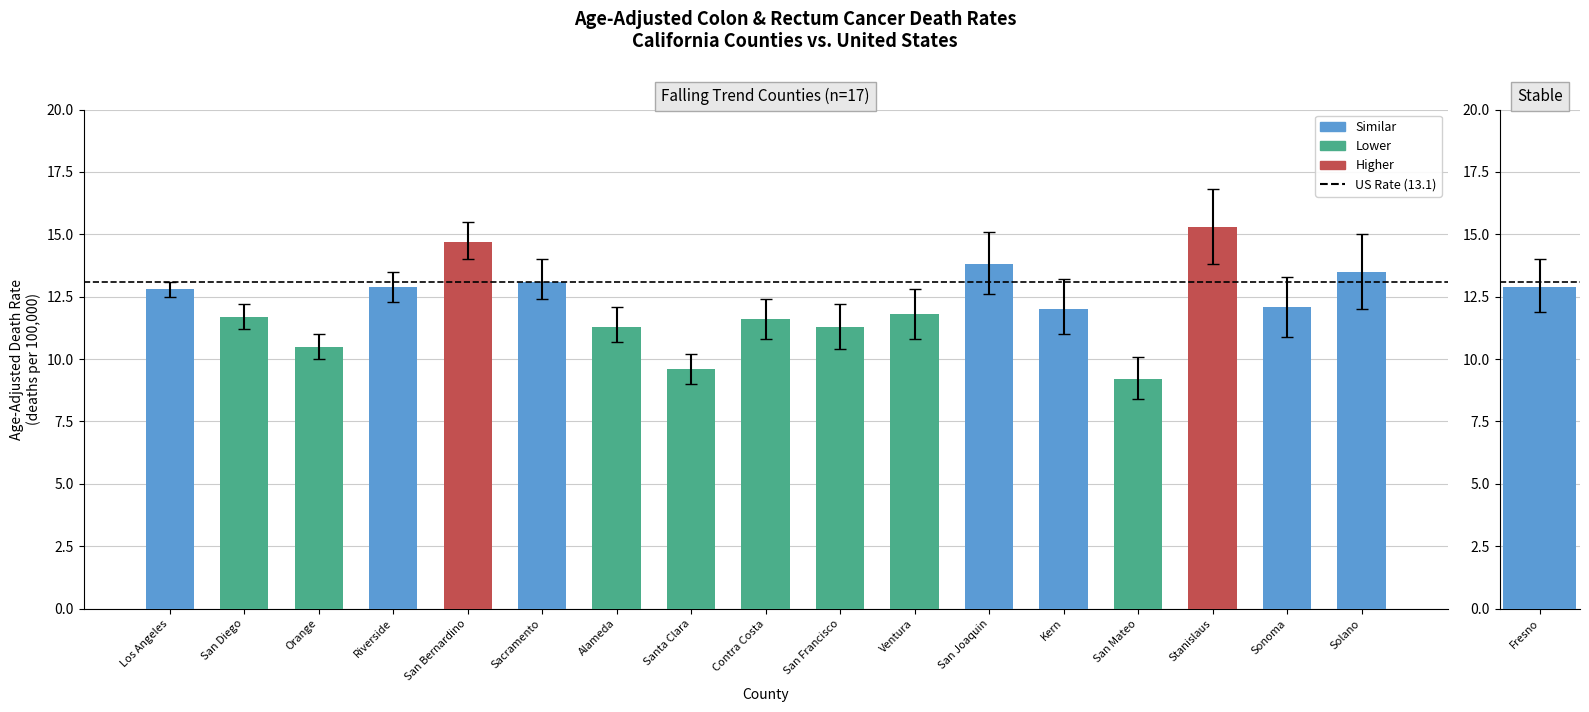

True or false: Upper 95% CI has a value of 12.2 at San Diego.

True